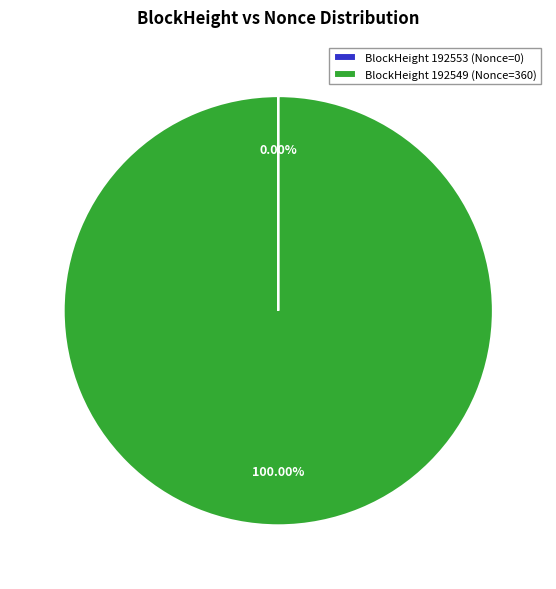

Which category accounts for the majority?

BlockHeight 192549 (Nonce=360)